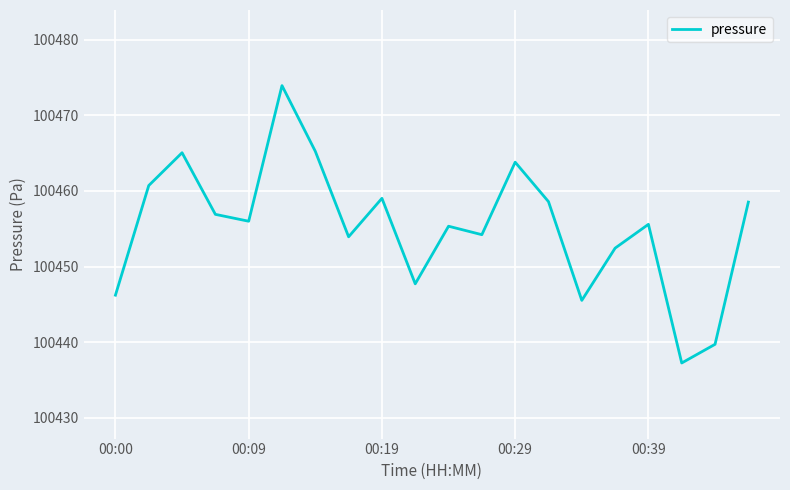

How many interior local valleys (lower than both neighbors) does the data have?

6